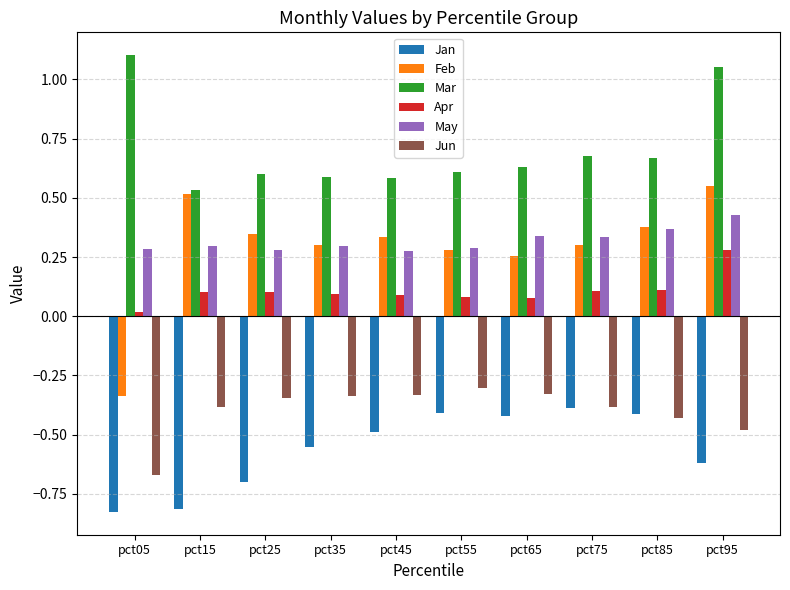

At which label is Mar closest to 0?

pct15